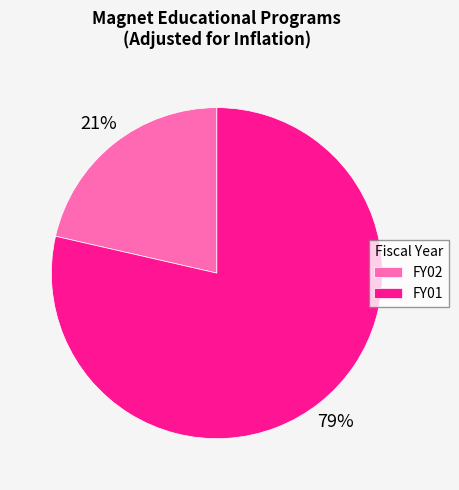

Combined, do FY02 and FY01 account for over 50%?

Yes